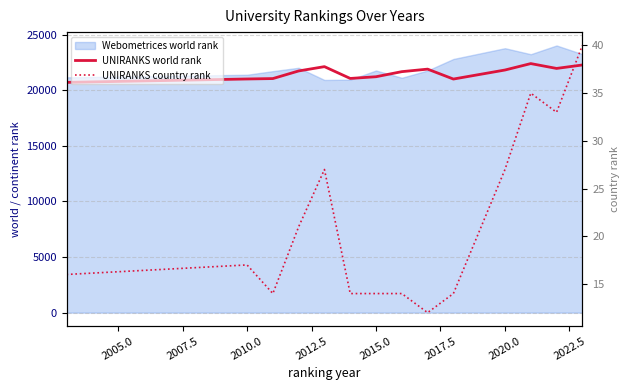

What is the difference between the highest and lowest values at 2015.0?

21196